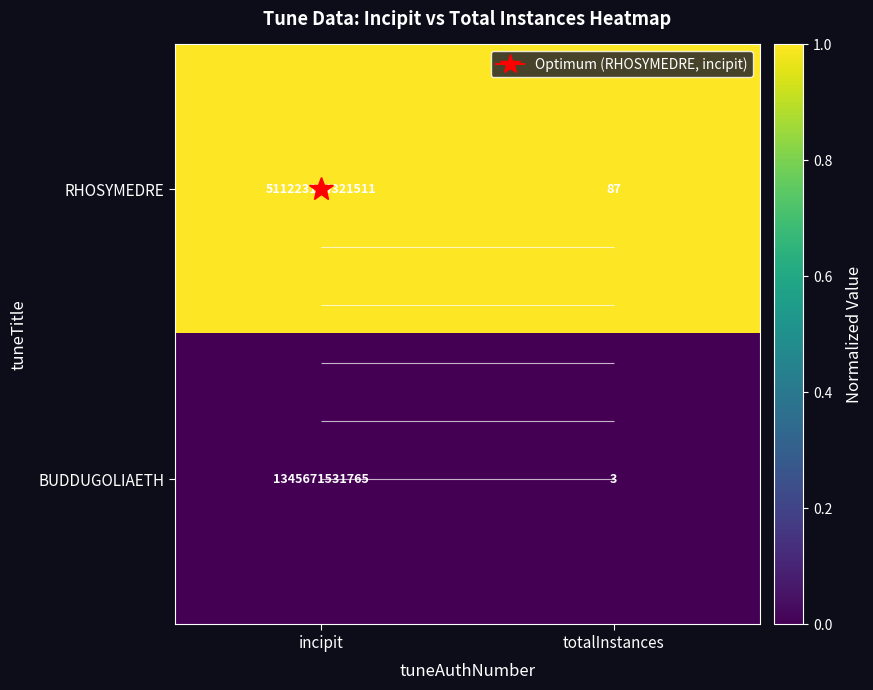

At which label is RHOSYMEDRE closest to 1?

incipit